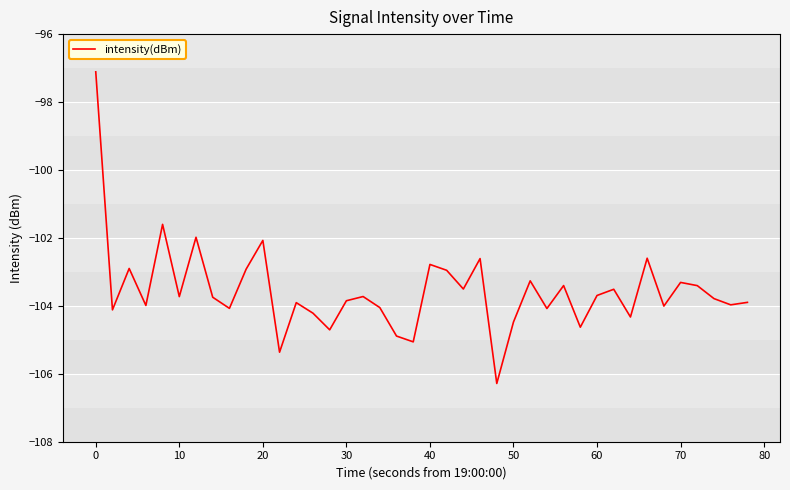

What is the greatest value displayed?

-97.1